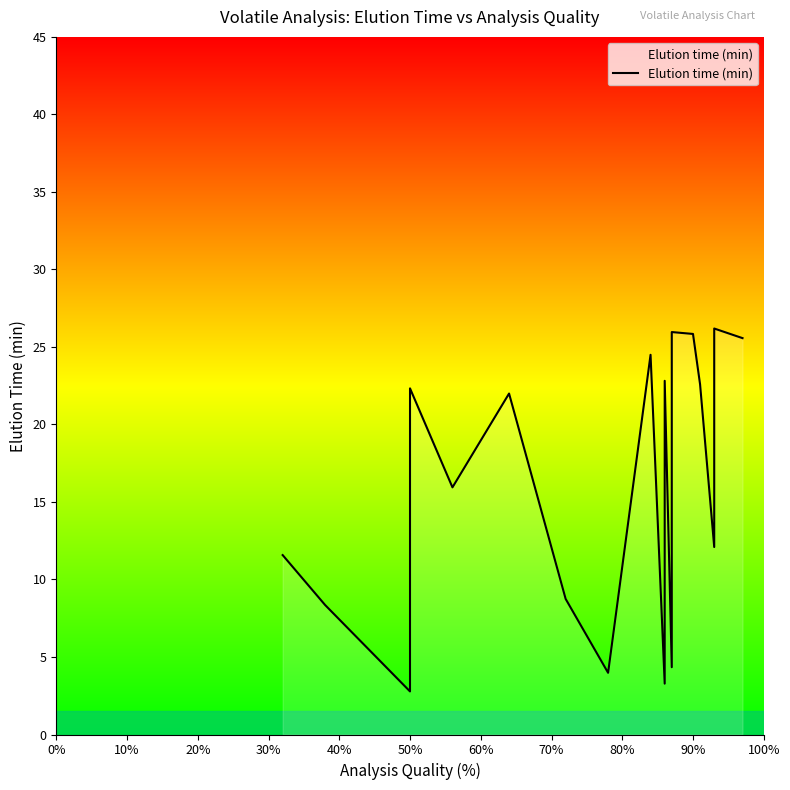

Count the number of data series in this chart.

1